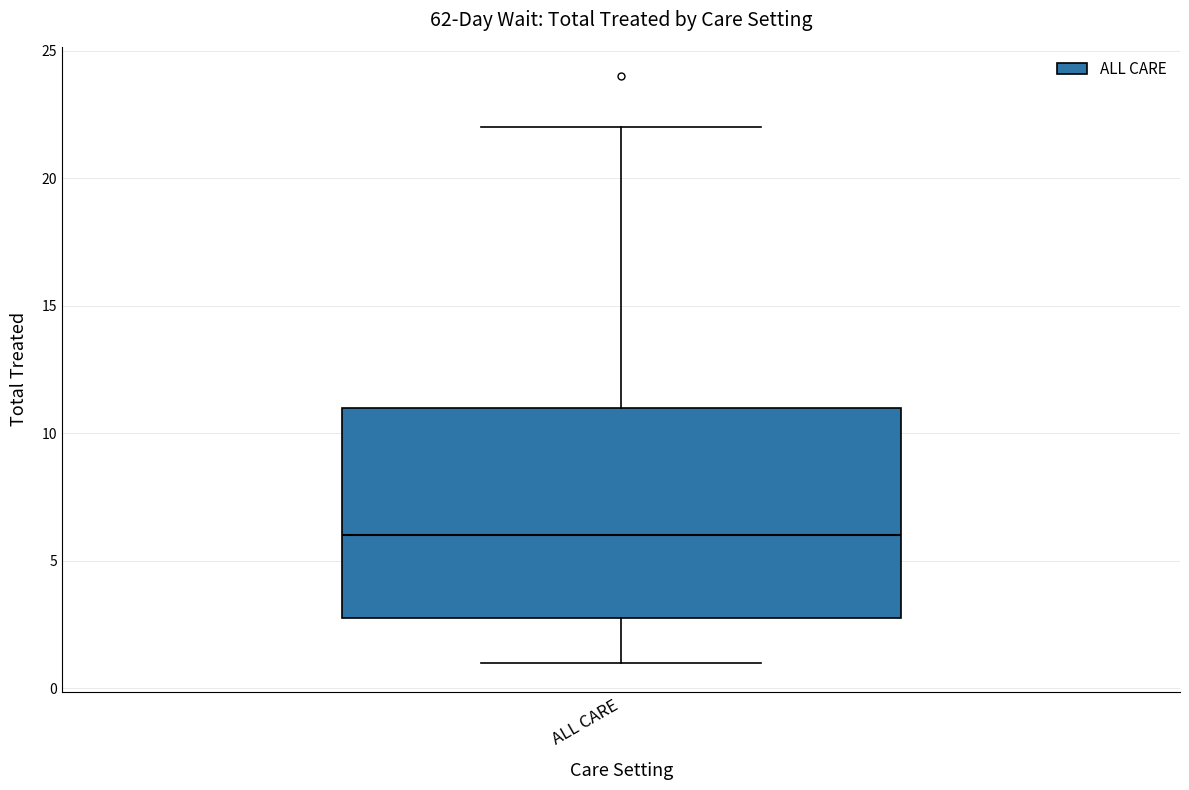

Where does the median line of the box for ALL CARE sit on the y-axis? The values are not printed on the chart, so give them approximately, as read against the axis.

6